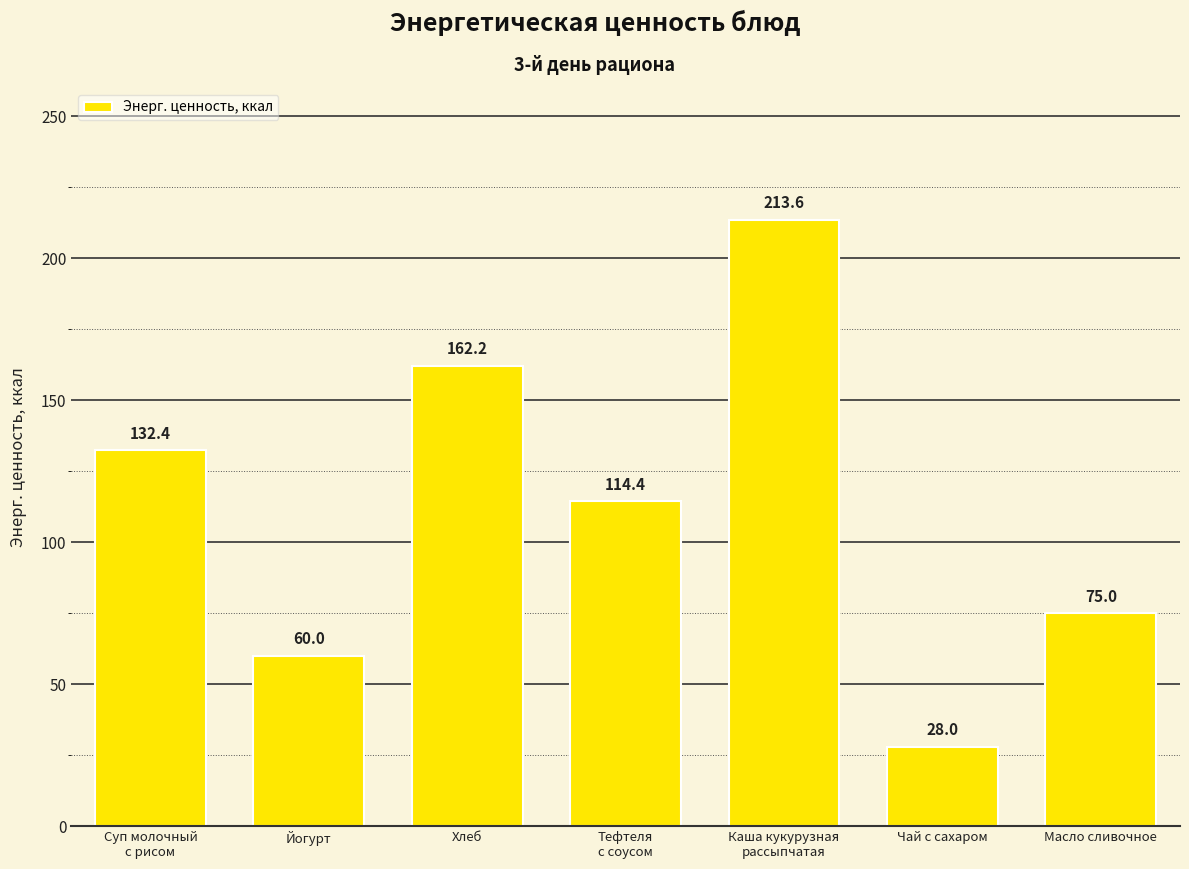

What is the smallest value displayed?

28.0